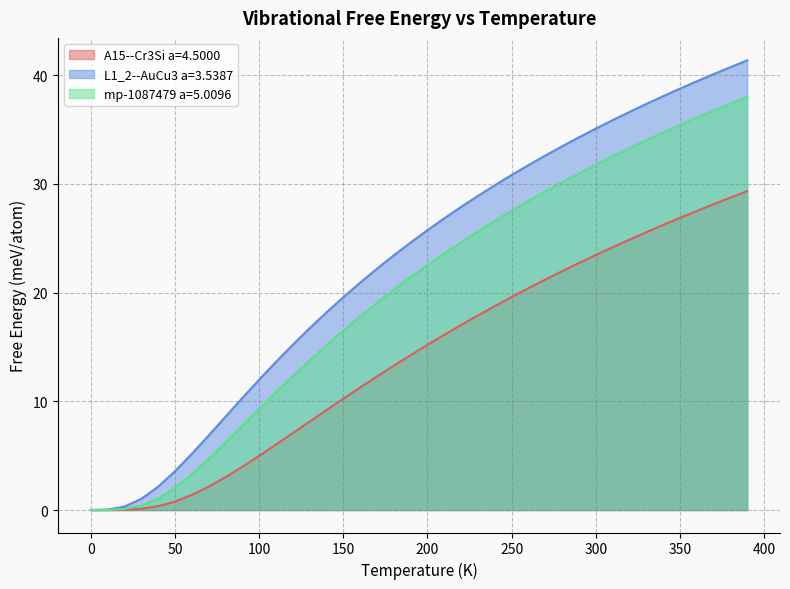

True or false: L1_2--AuCu3 a=3.5387 has more than 2 interior local peaks.

False